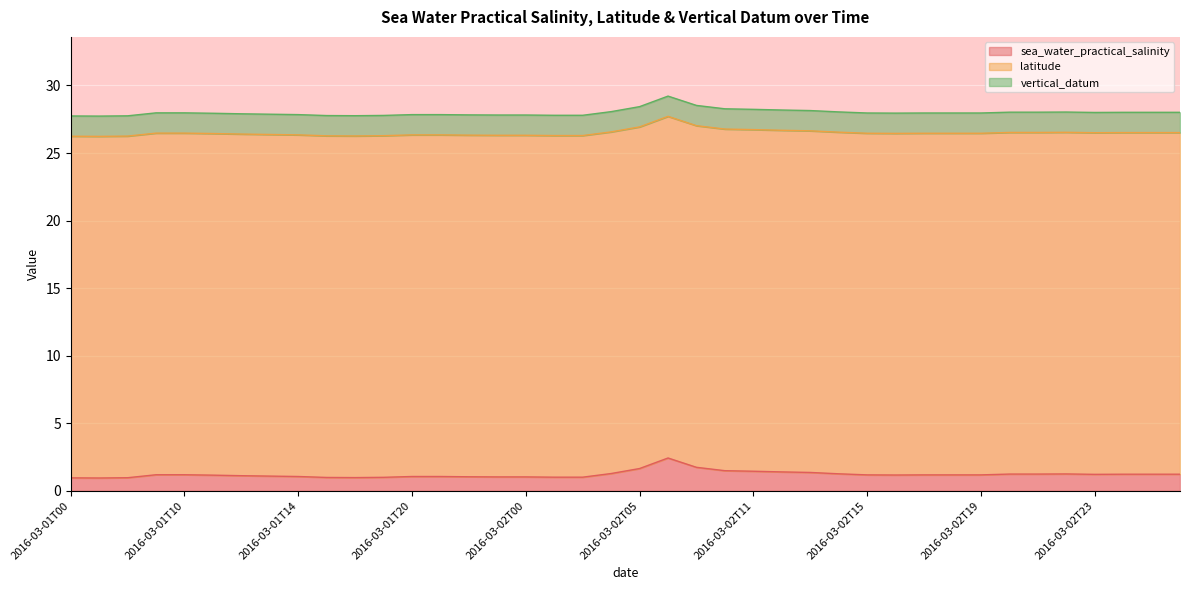

What are all the series names shown in the legend?

sea_water_practical_salinity, latitude, vertical_datum